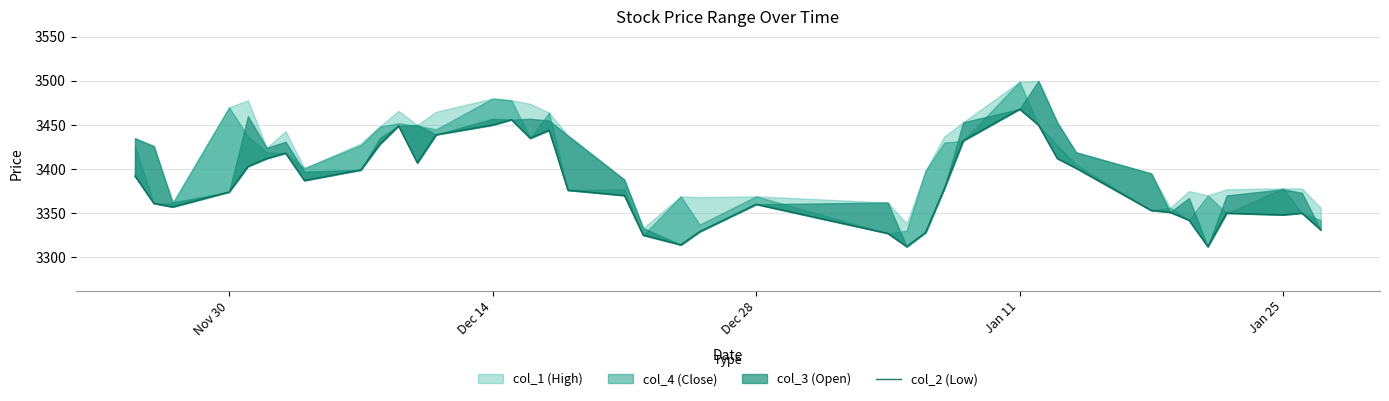

What is the minimum value shown in the chart?

3312